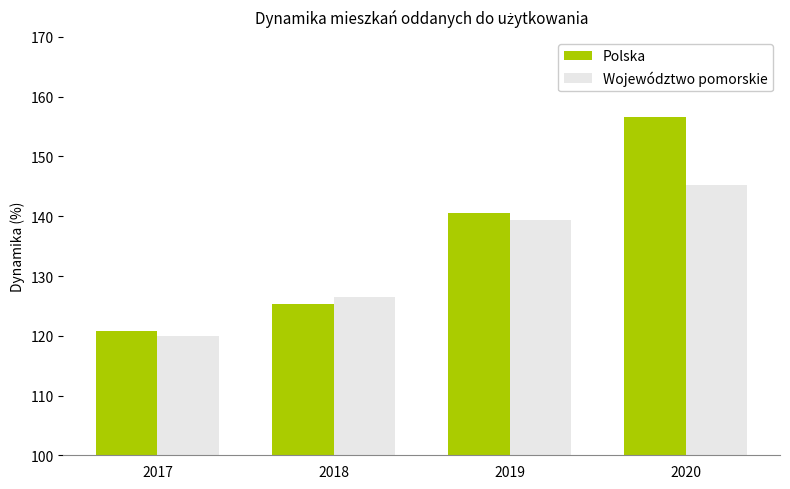

What is the lowest value of the Województwo pomorskie series?

120.0